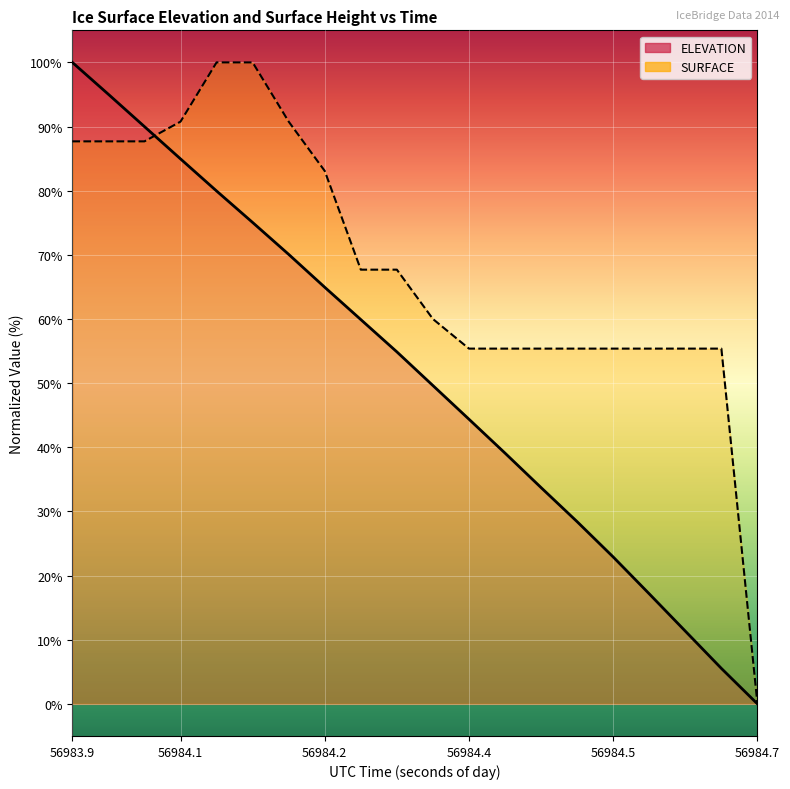

Reading left to right, what are all the values shown in this chart?

ELEVATION line: 100.0	95.0	90.0	85.0	80.0	75.0	70.1	64.9	59.9	54.9	49.6	44.4	39.1	33.7	28.4	22.9	17.2	11.3	5.5	0.0
SURFACE line: 87.7	87.7	87.7	90.8	100.0	100.0	90.8	83.1	67.7	67.7	60.0	55.4	55.4	55.4	55.4	55.4	55.4	55.4	55.4	0.0